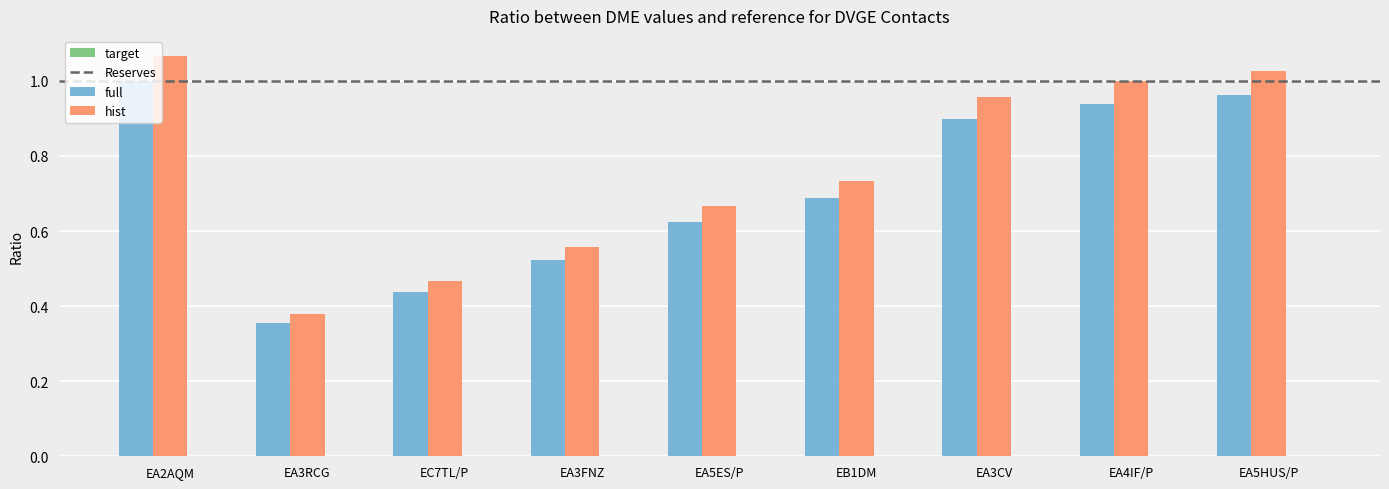

At which category is the sum across all series the highest?

EA2AQM